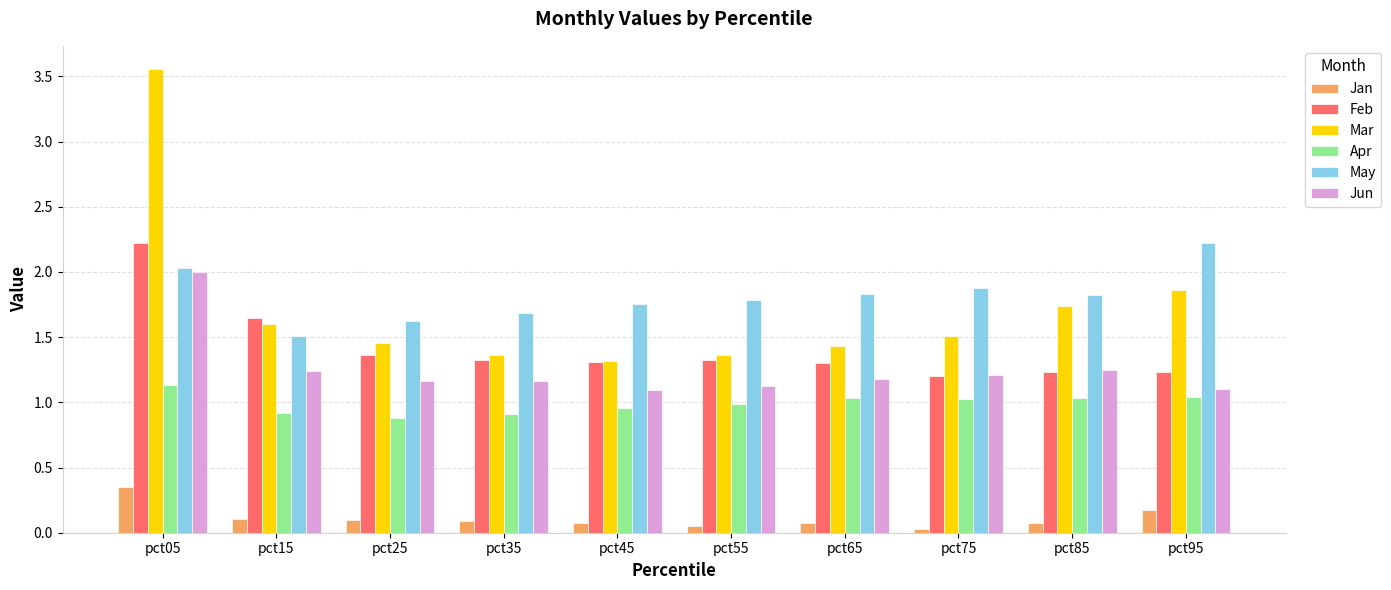

The Apr series shows 0.9 at pct35. True or false?

True